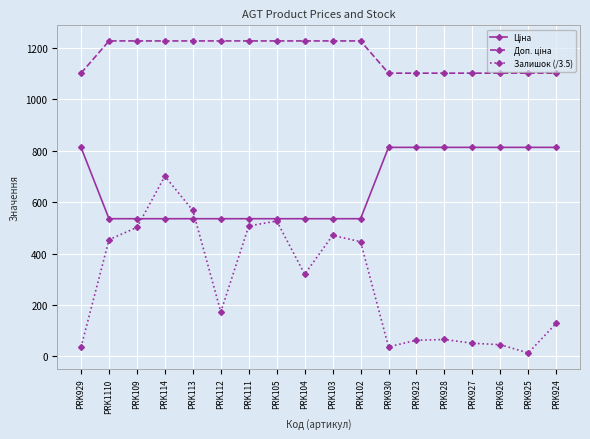

The value of Залишок (/3.5) at PRK926 is 45.1. True or false?

True